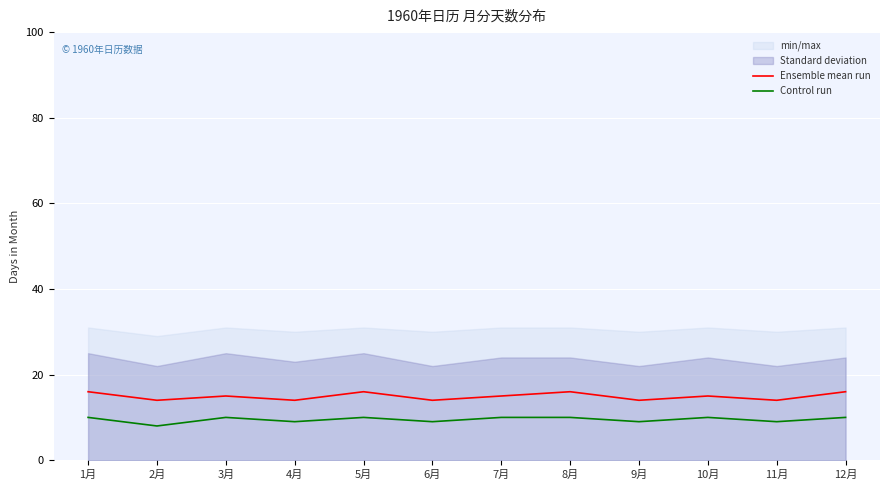

What position from the left is 3月?

3